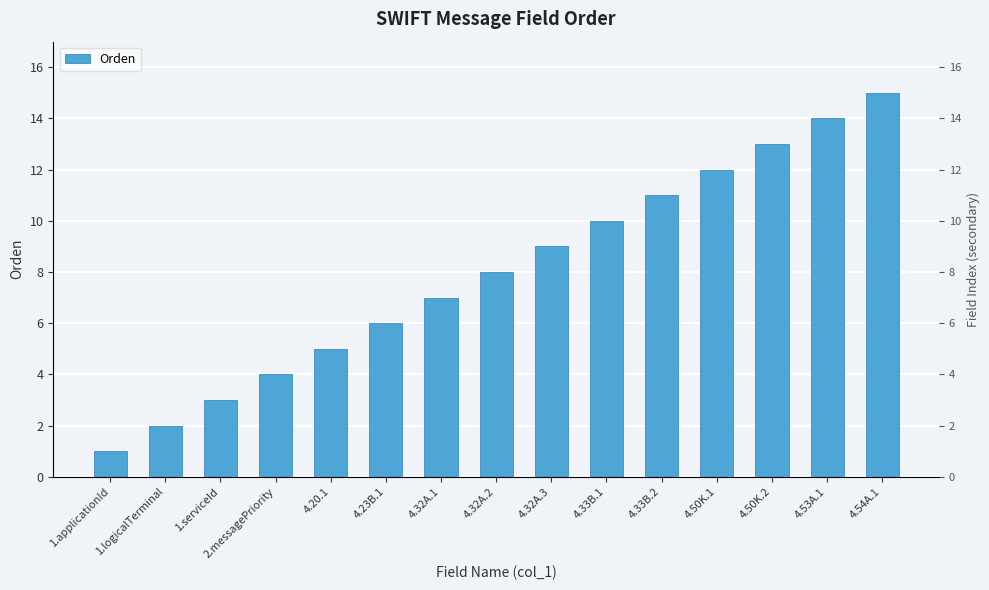

What is the maximum value shown in the chart?

15